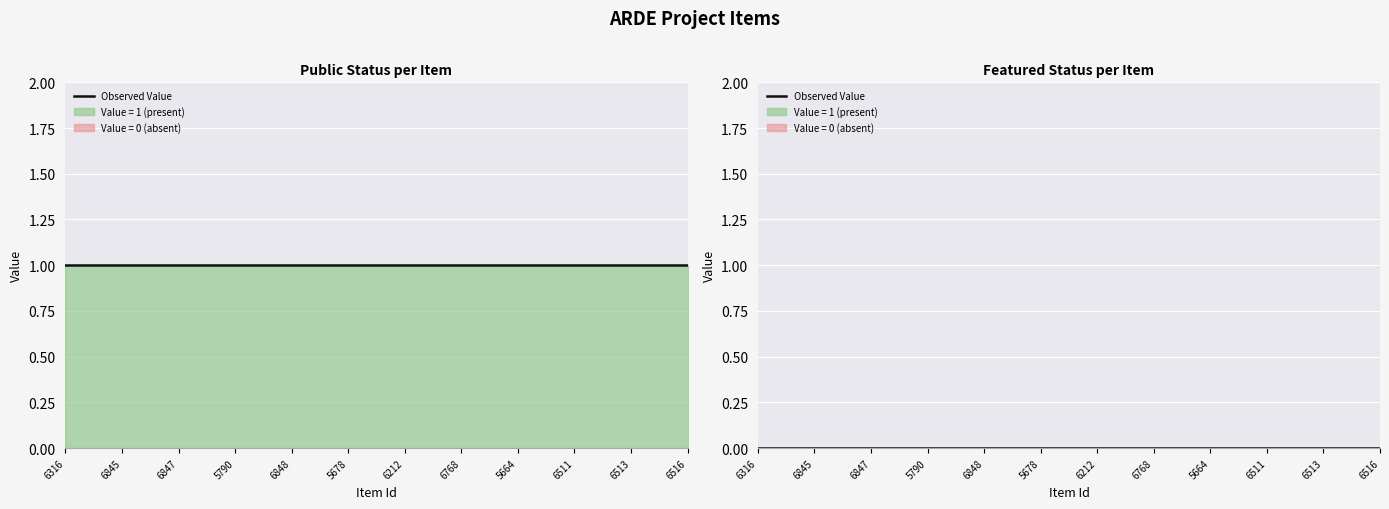

Reading right to left, transcribe all the data shown in this chart.

Public Value: 1	1	1	1	1	1	1	1	1	1	1	1
Featured Value: 0	0	0	0	0	0	0	0	0	0	0	0